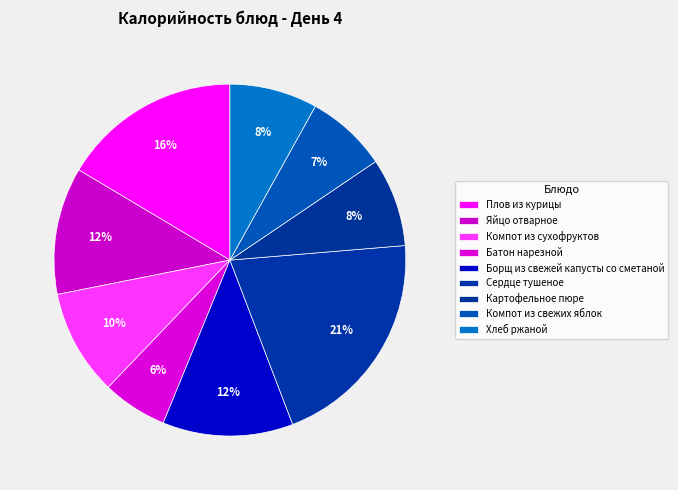

Does any single category account for the majority?

No